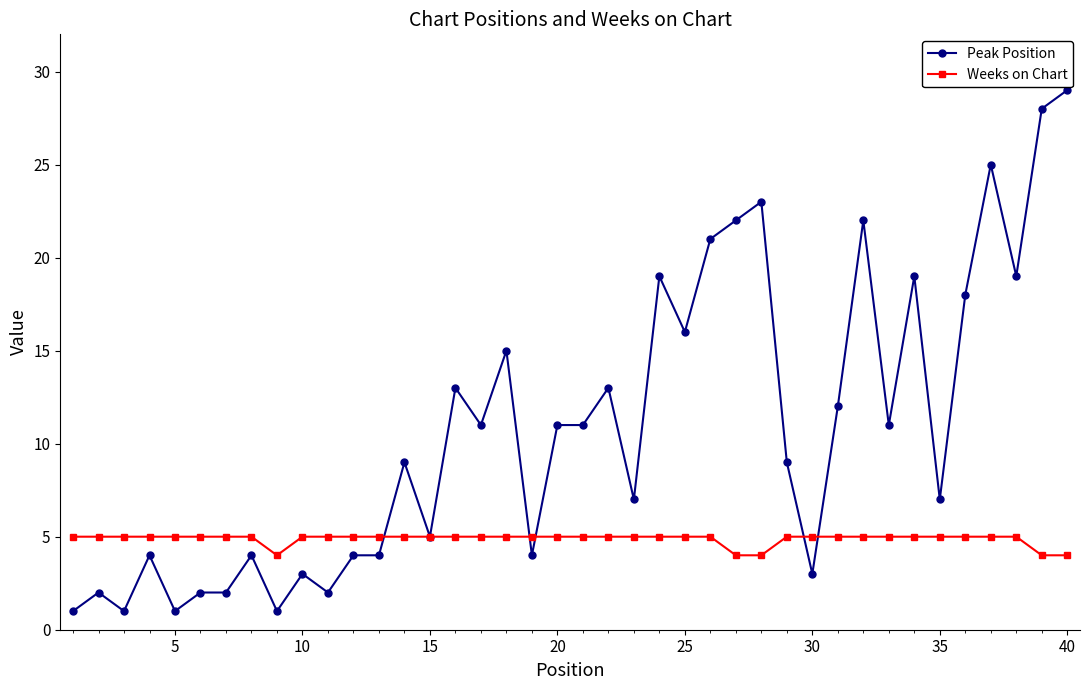

What is the highest value of the Weeks on Chart series?

5